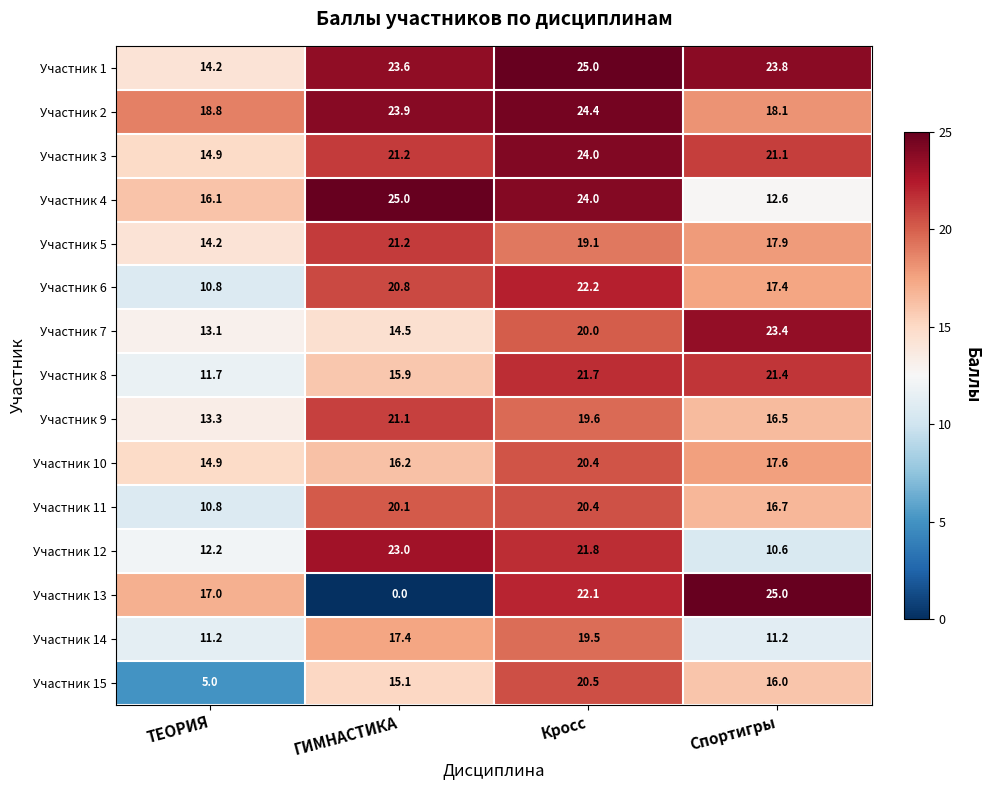

Is it true that Участник 10 equals 9.1 at Спортигры?

False